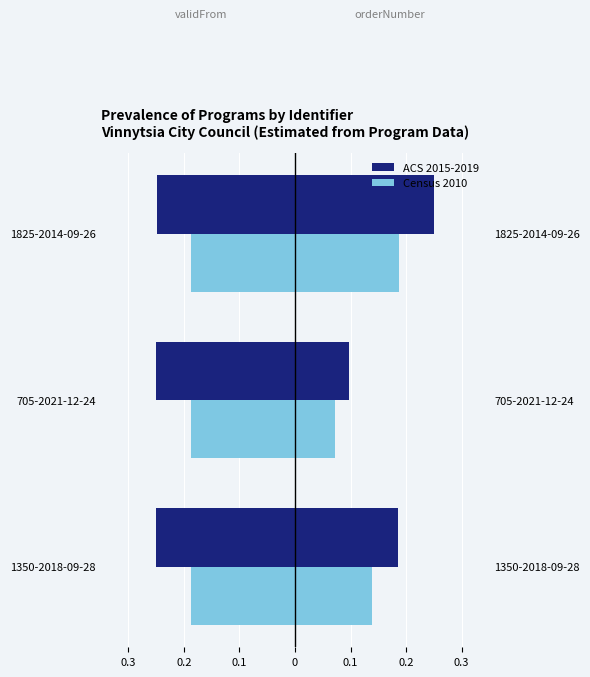

What is the difference between the highest and lowest values at 705-2021-12-24?

0.3